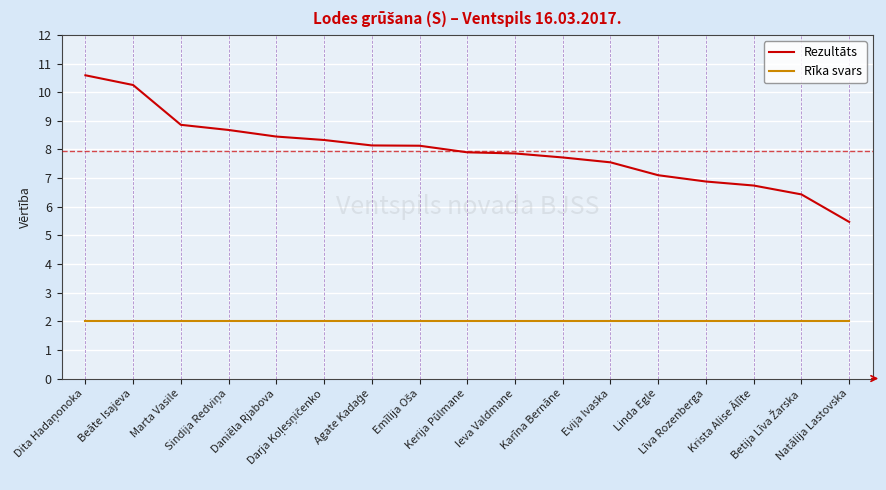

Rank the series by their average value, from highest to lowest.

Rezultāts, Rīka svars